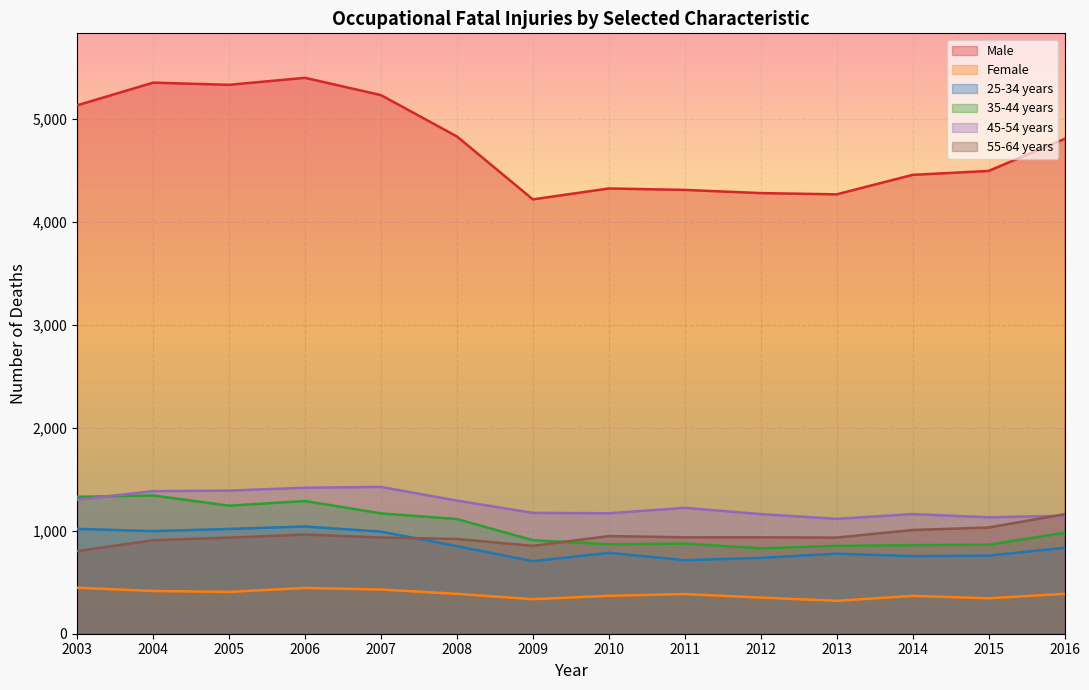

What is the greatest value displayed?

5396